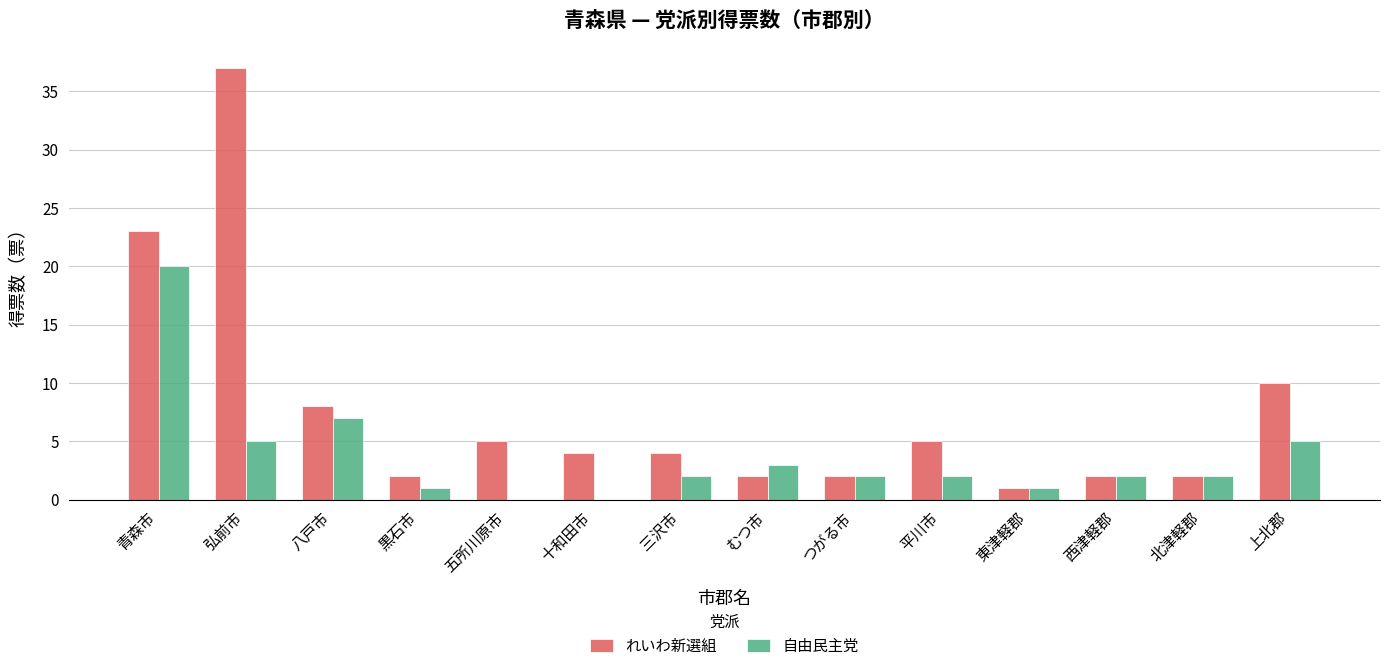

The れいわ新選組 series shows 5 at 平川市. True or false?

True